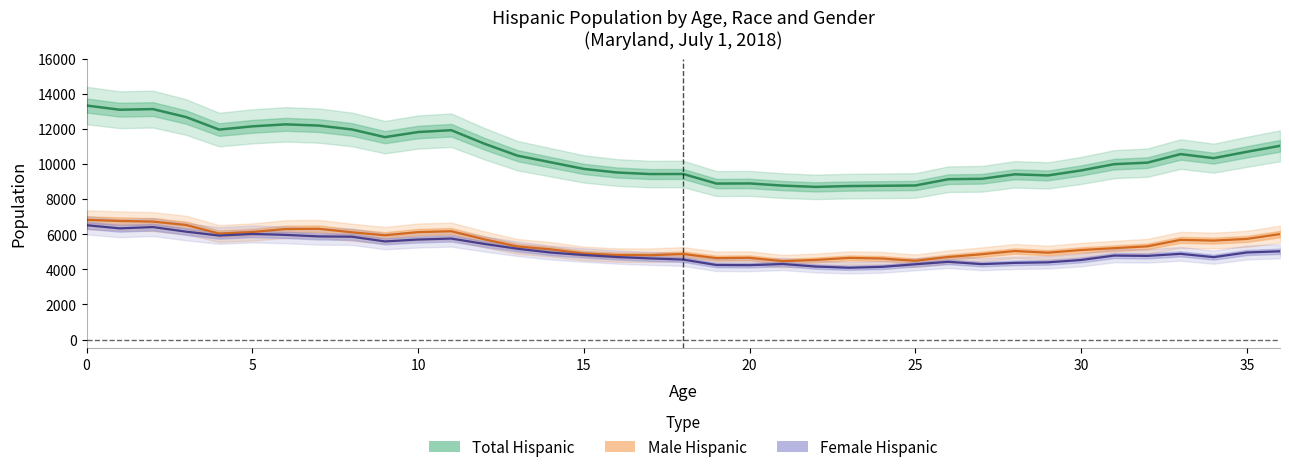

What is the difference between the second highest and second lowest values in the Total series?

4384